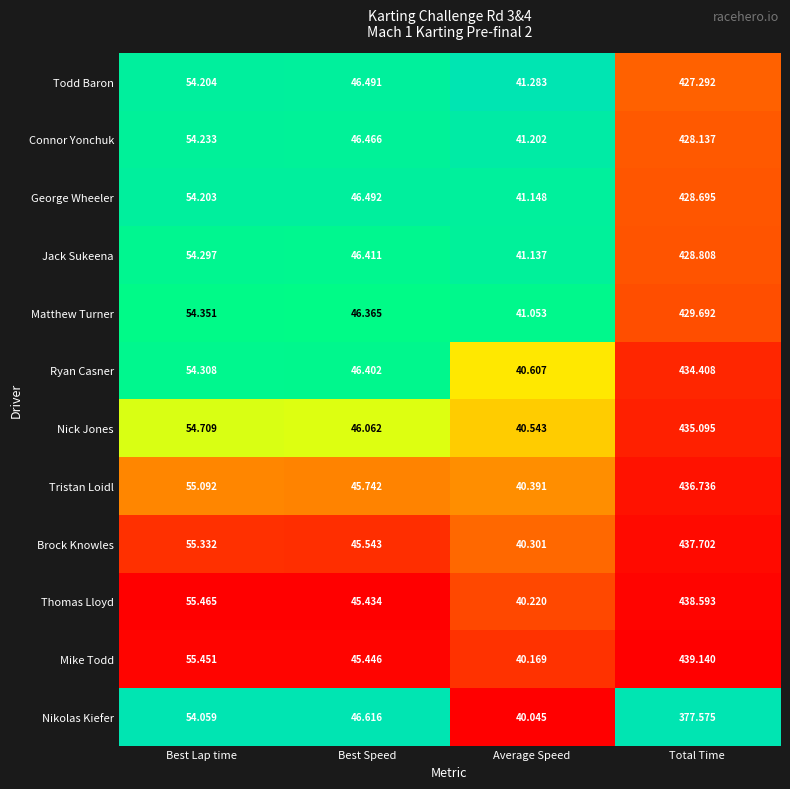

Which series has the largest total across all categories?

Mike Todd